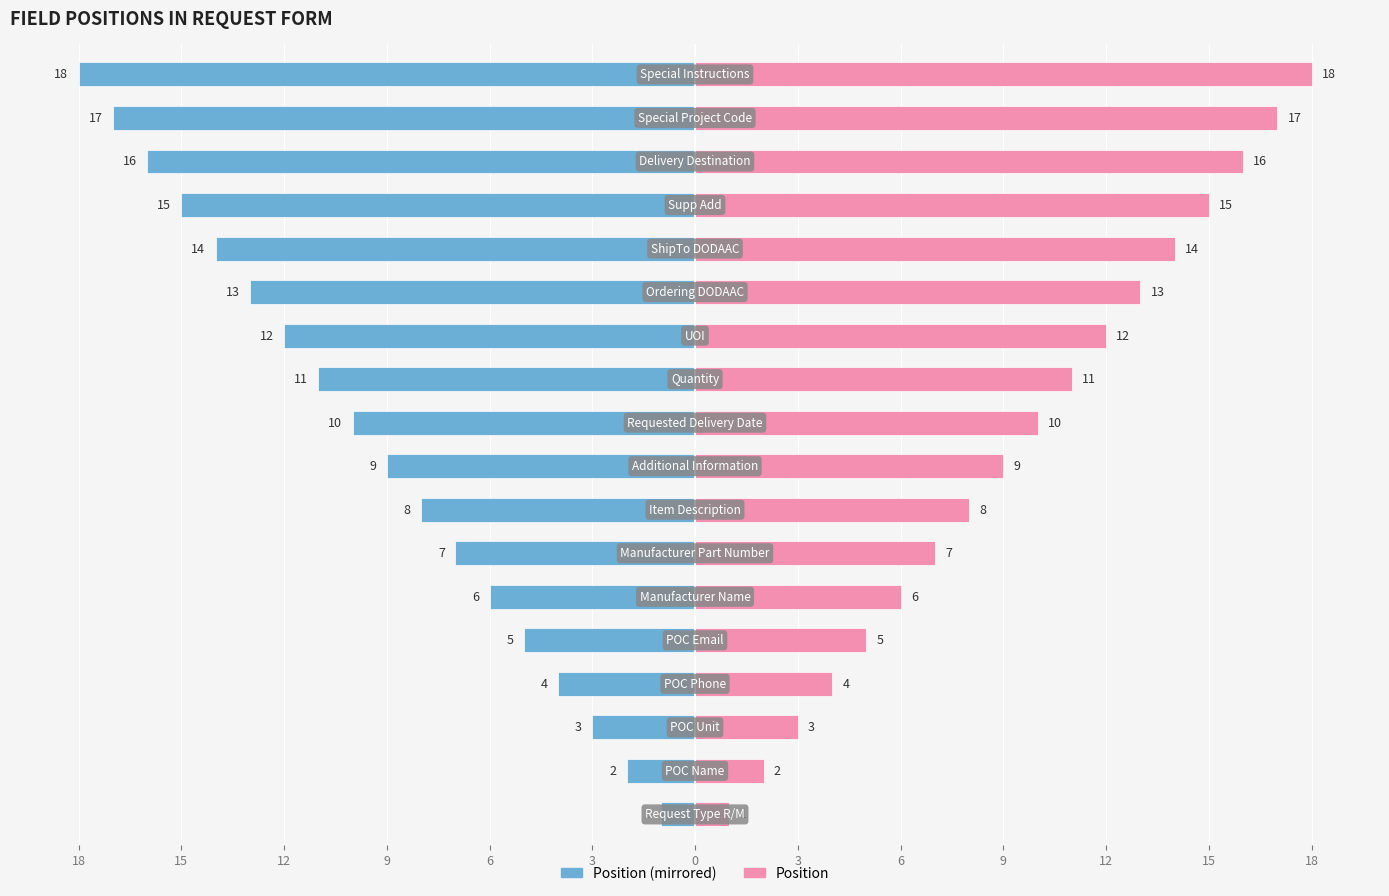

List the series in order of their peak value, highest first.

Position, Position (left mirror)